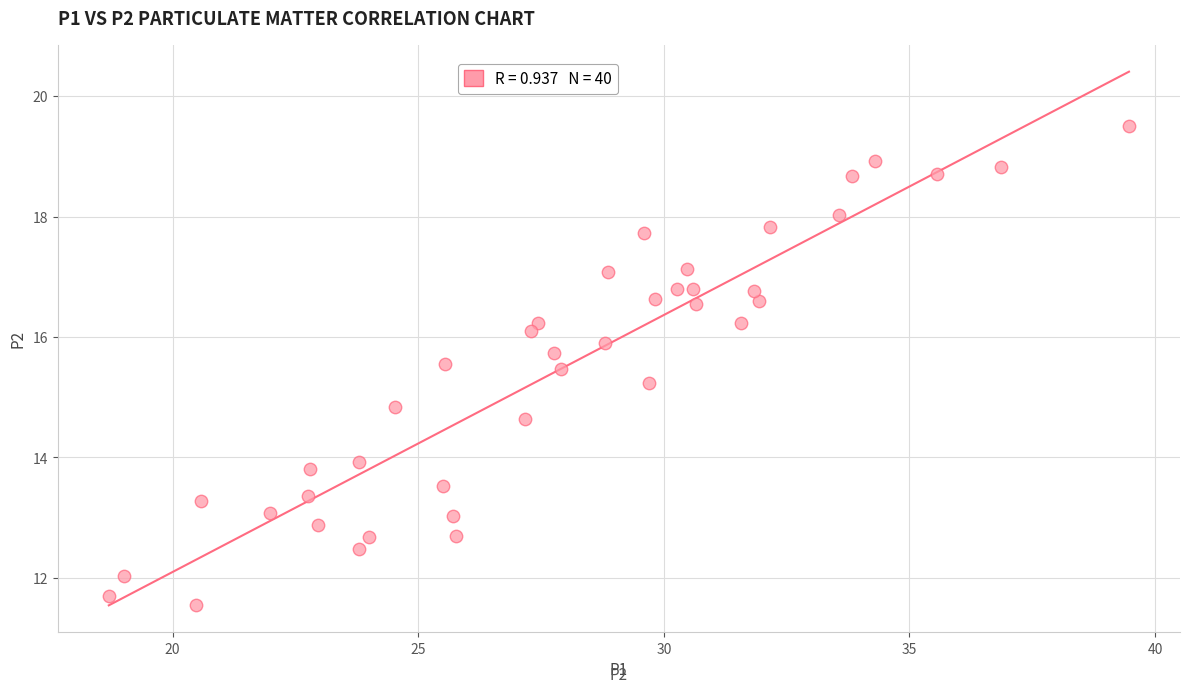

What is the range of X values (max minus min)?

20.8